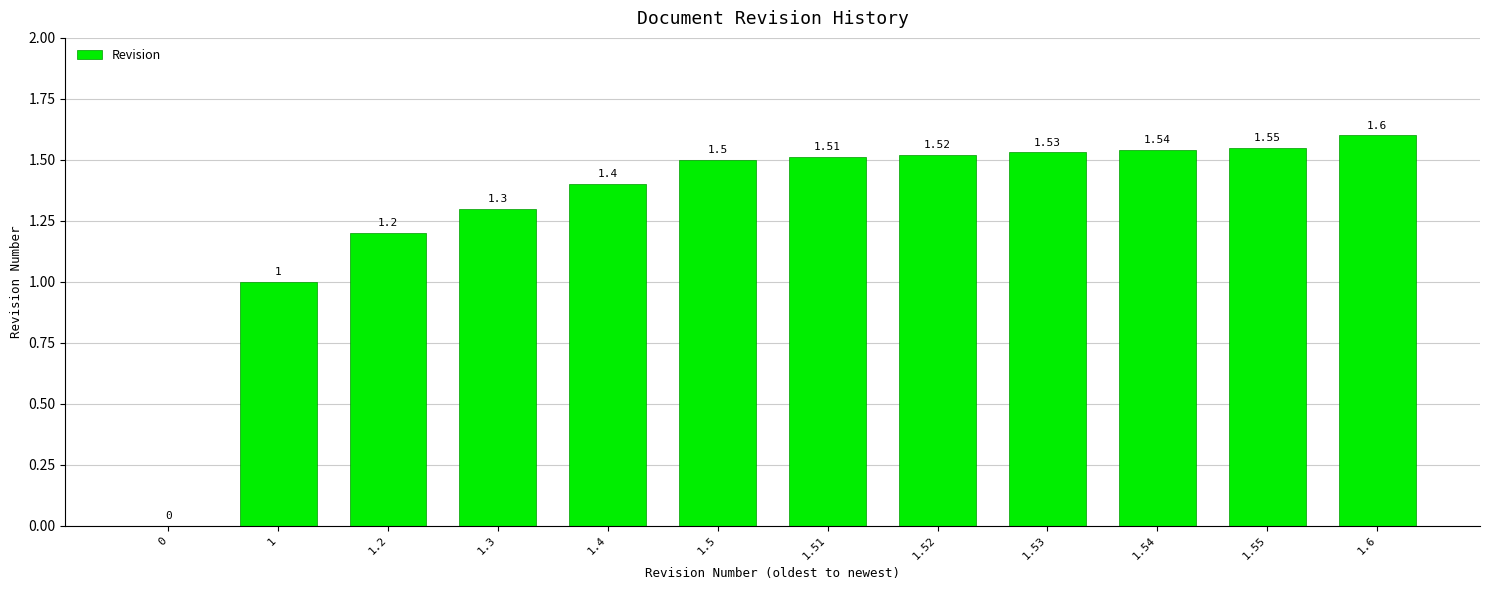

What is the sum of the values at 1.55 and 1.4?

3.0